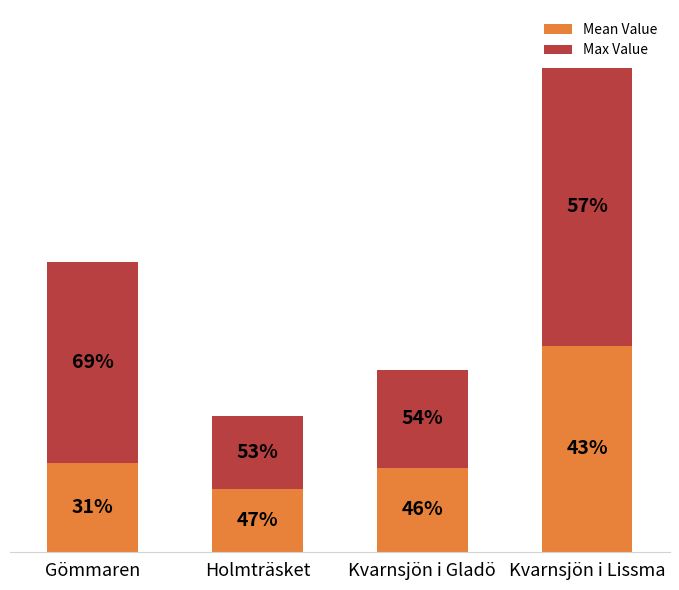

Does the chart contain stacked bars?

Yes